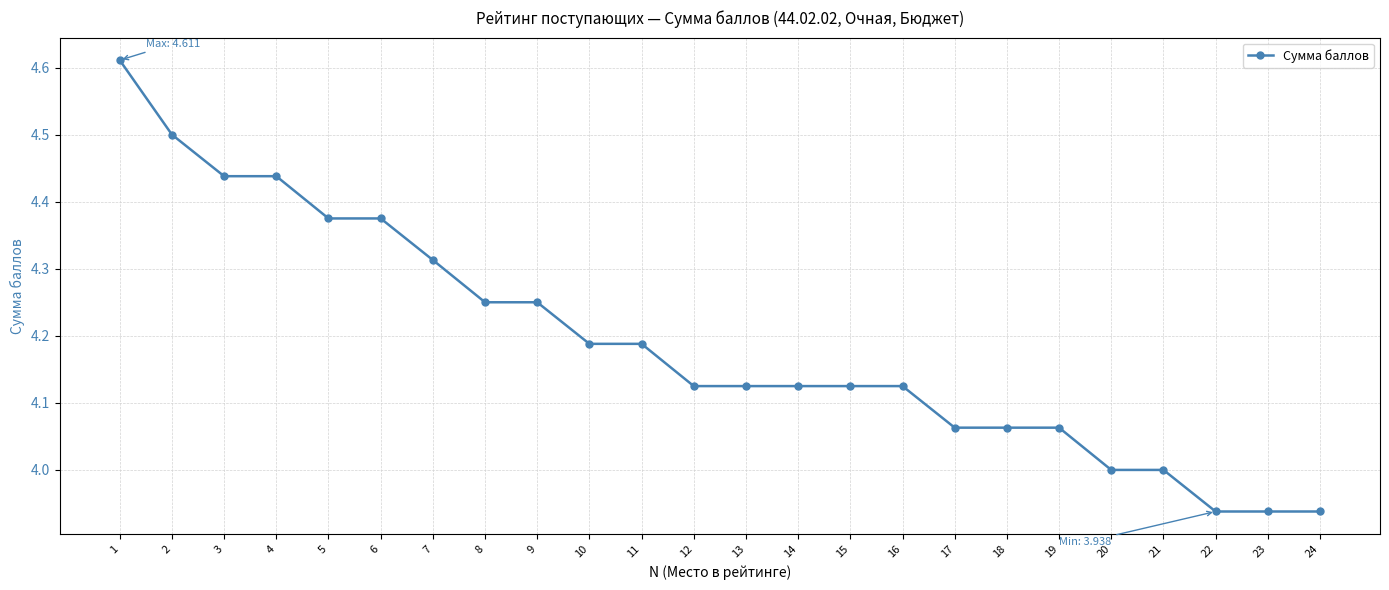

Is it true that the value at 20 is 2.8?

False